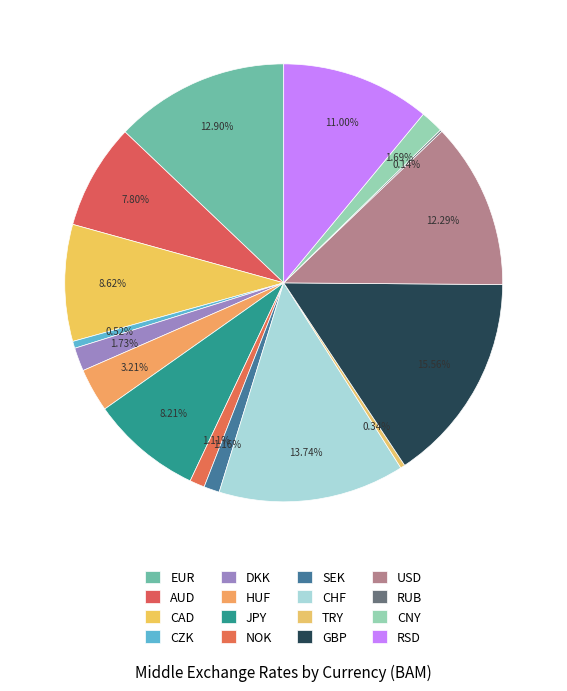

Rank the categories by value from highest to lowest.

GBP, CHF, EUR, USD, RSD, CAD, JPY, AUD, HUF, DKK, CNY, SEK, NOK, CZK, TRY, RUB